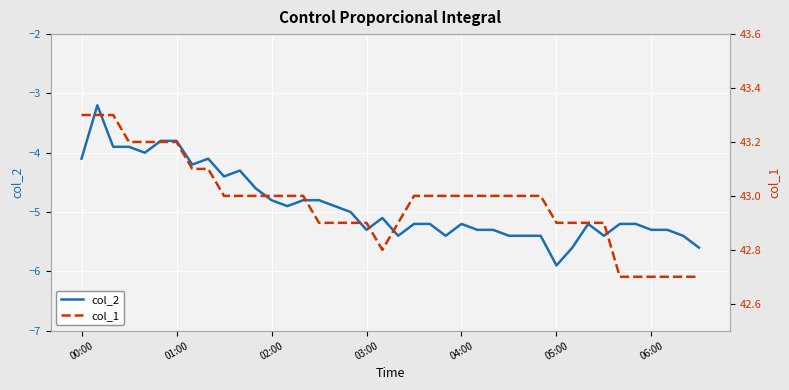

What is the sum of all col_1 values?

1719.0